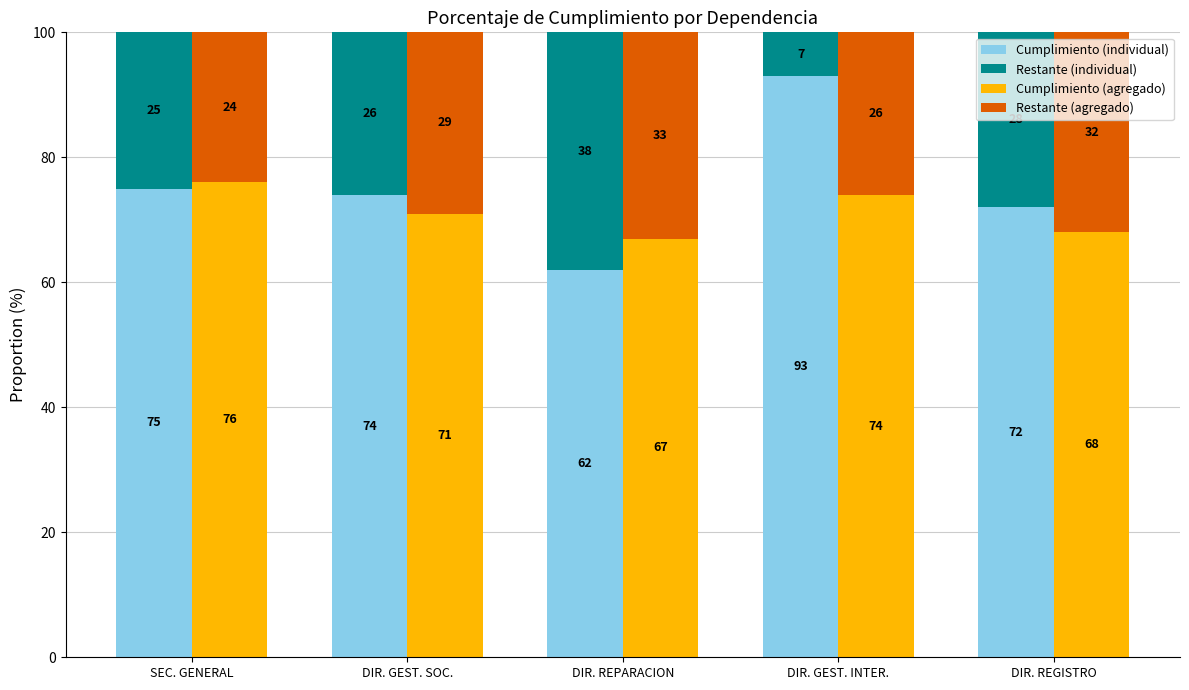

Reading left to right, what are all the values shown in this chart?

Cumplimiento (individual): 75	74	62	93	72
Restante (individual): 25	26	38	7	28
Cumplimiento (agregado): 76	71	67	74	68
Restante (agregado): 24	29	33	26	32